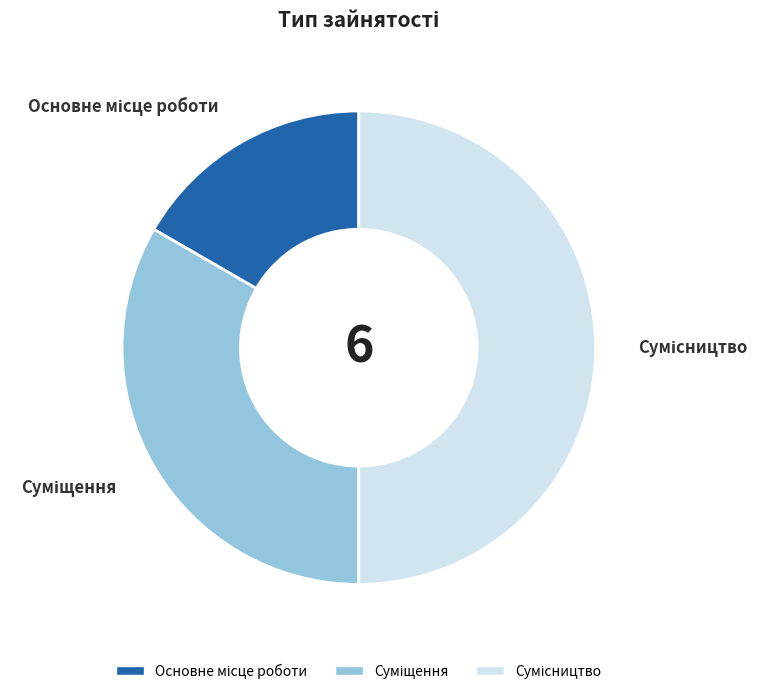

Does any single category account for the majority?

No